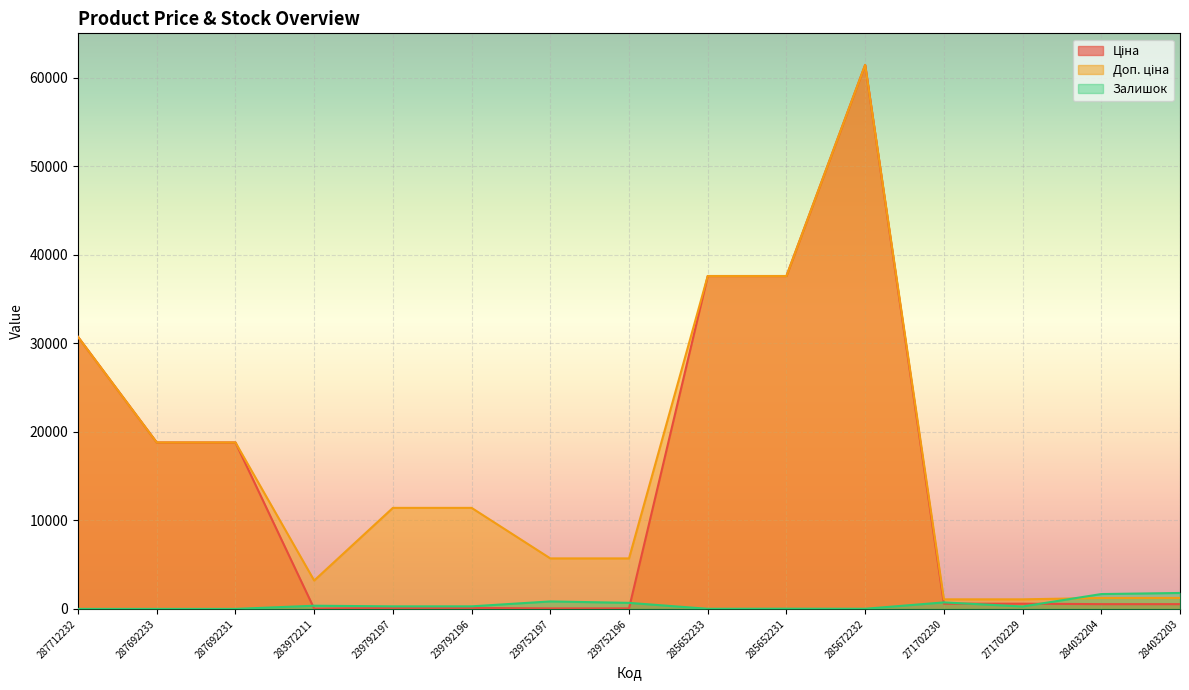

True or false: Ціна and Залишок cross at least once.

True